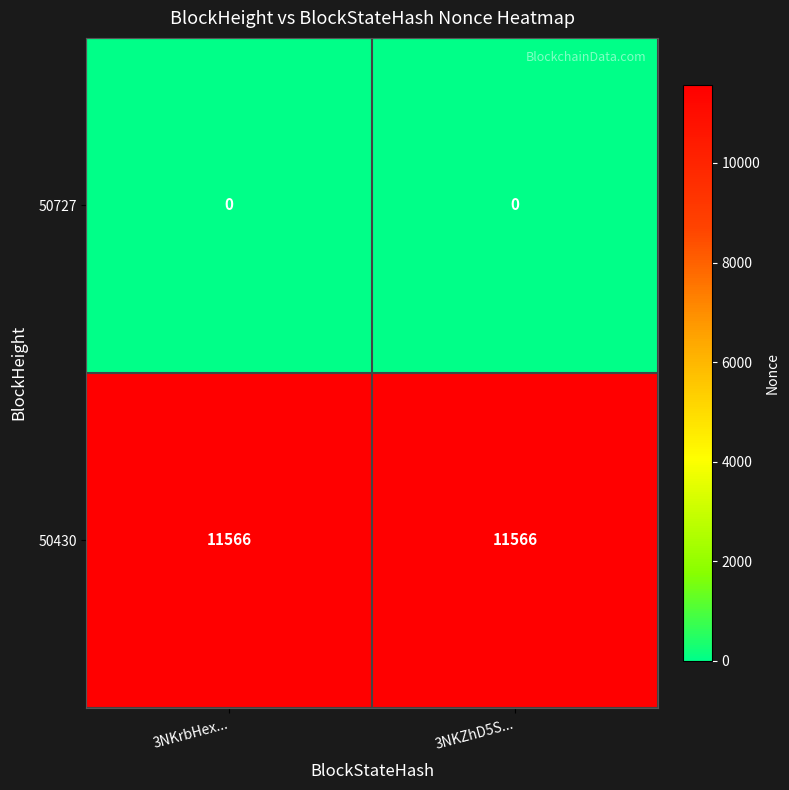

What is the lowest value of the 50430 series?

11566